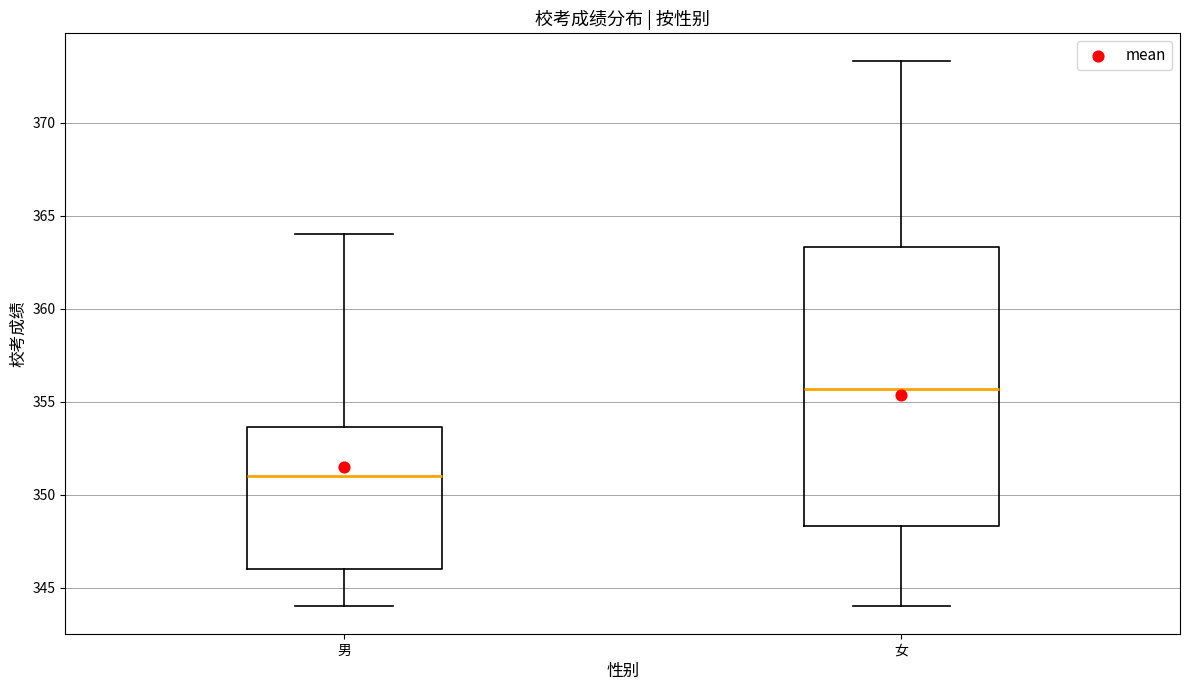

Reading left to right, read every box against the y-axis: the position of its median line, the range the box covers, and the ends of its whiskers. The values are not printed on the chart, so give them approximately, as read against the axis.

男: median 351.0, box 346.0 to 353.5, whiskers 344.0 to 364.0
女: median 355.5, box 348.5 to 363.5, whiskers 344.0 to 373.5